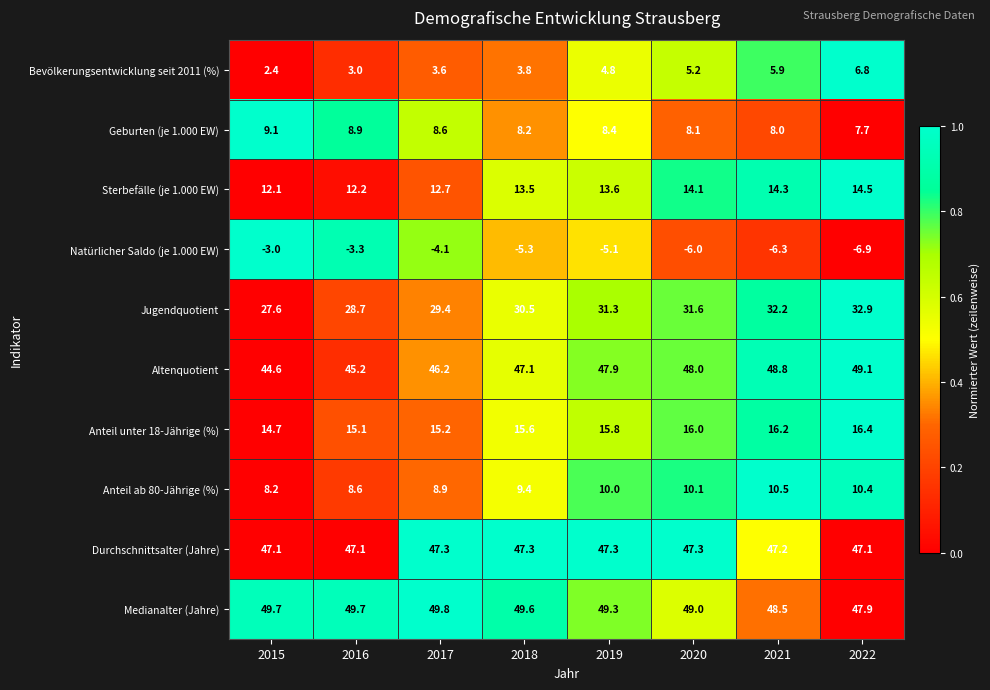

The value of Natürlicher Saldo (je 1.000 EW) at 2016 is -2.3. True or false?

False